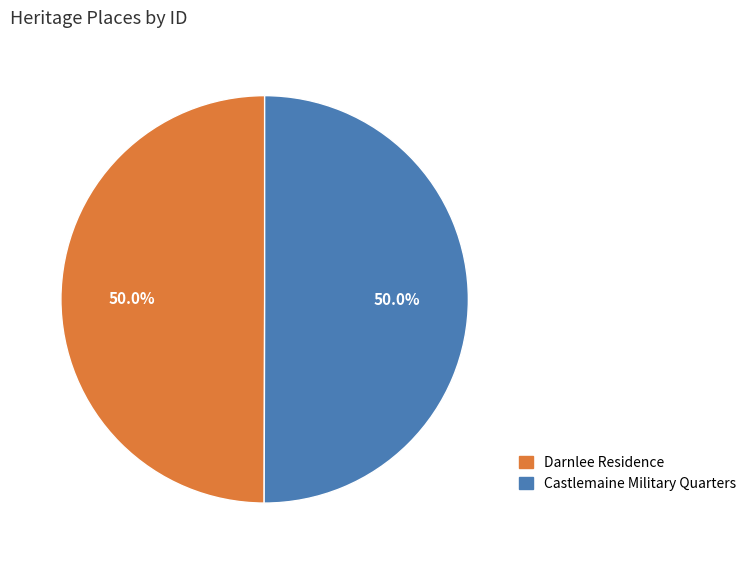

What percentage is NOT represented by Darnlee Residence?

50.0%